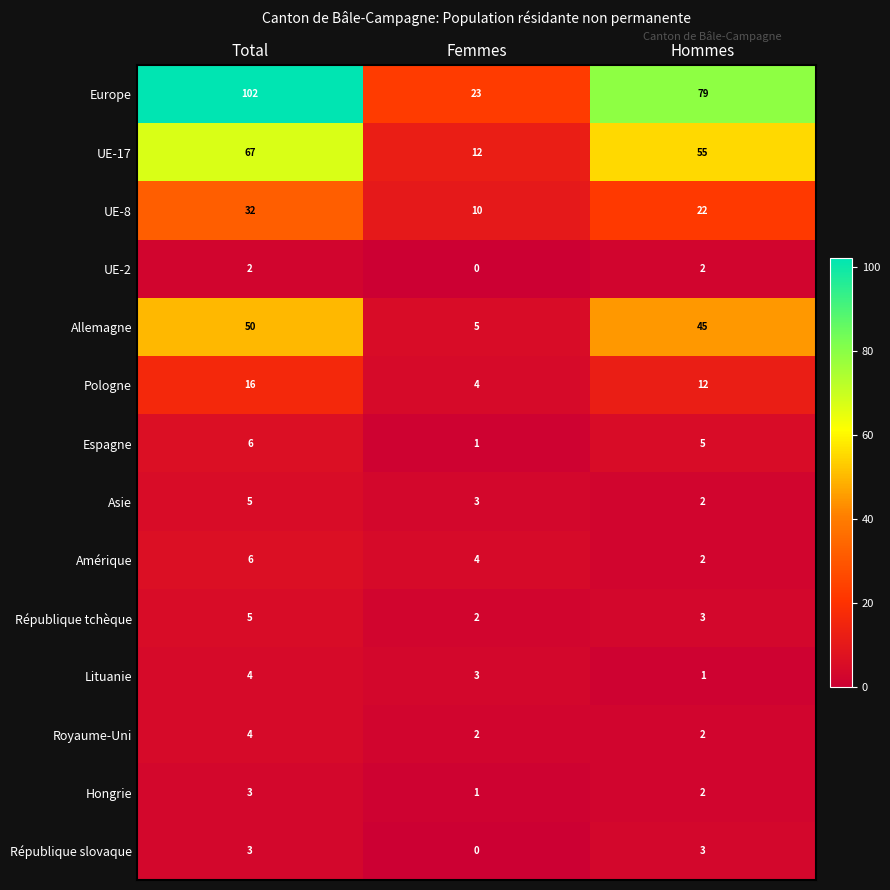

What is the sum of the République tchèque values at Hommes and Femmes?

5